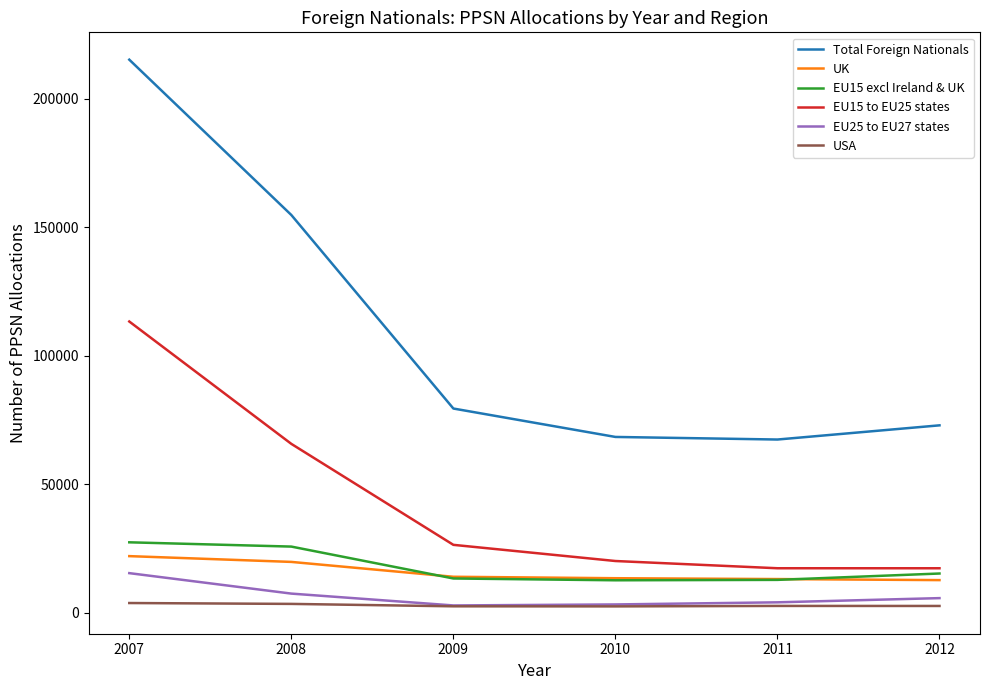

Which series has the largest total across all categories?

Total Foreign Nationals